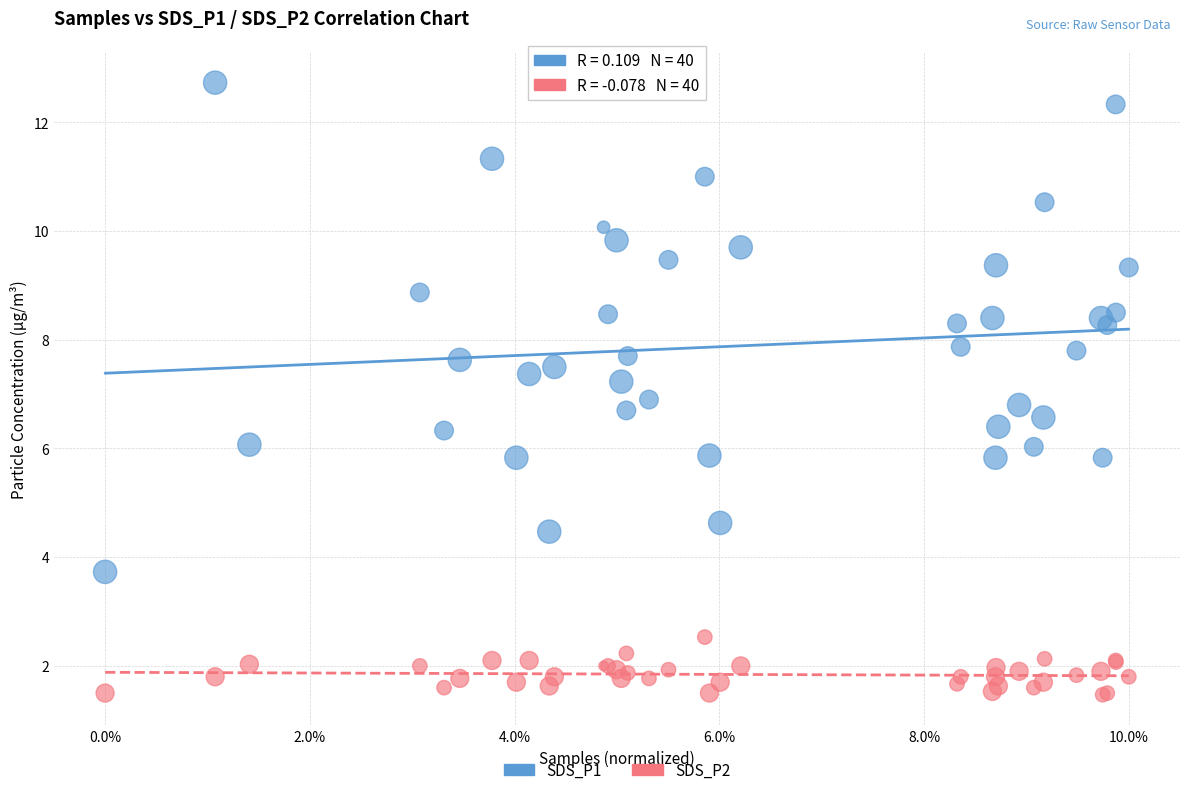

What are all the series names shown in the legend?

SDS_P1, SDS_P2